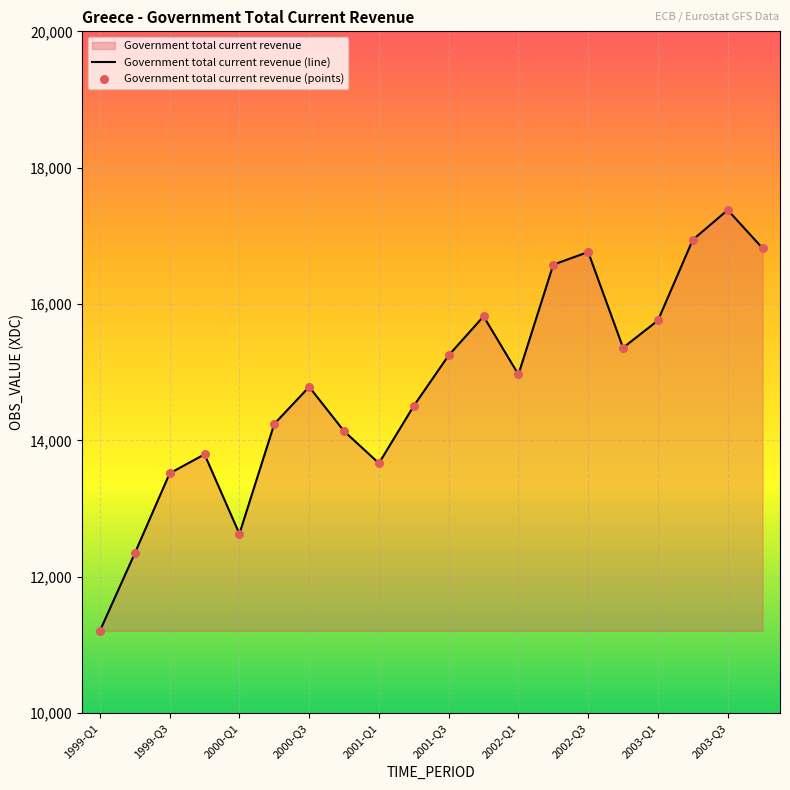

What is the ratio of the value at 1999-Q1 to the value at 2000-Q2?

0.8